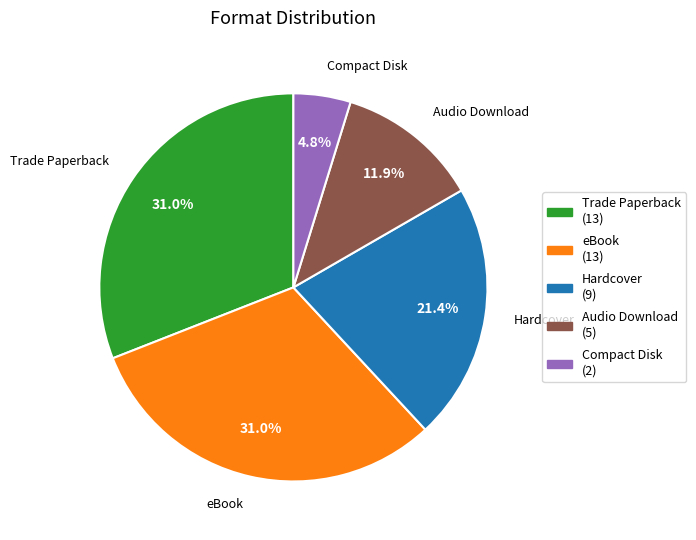

How many slices are in this pie chart?

5